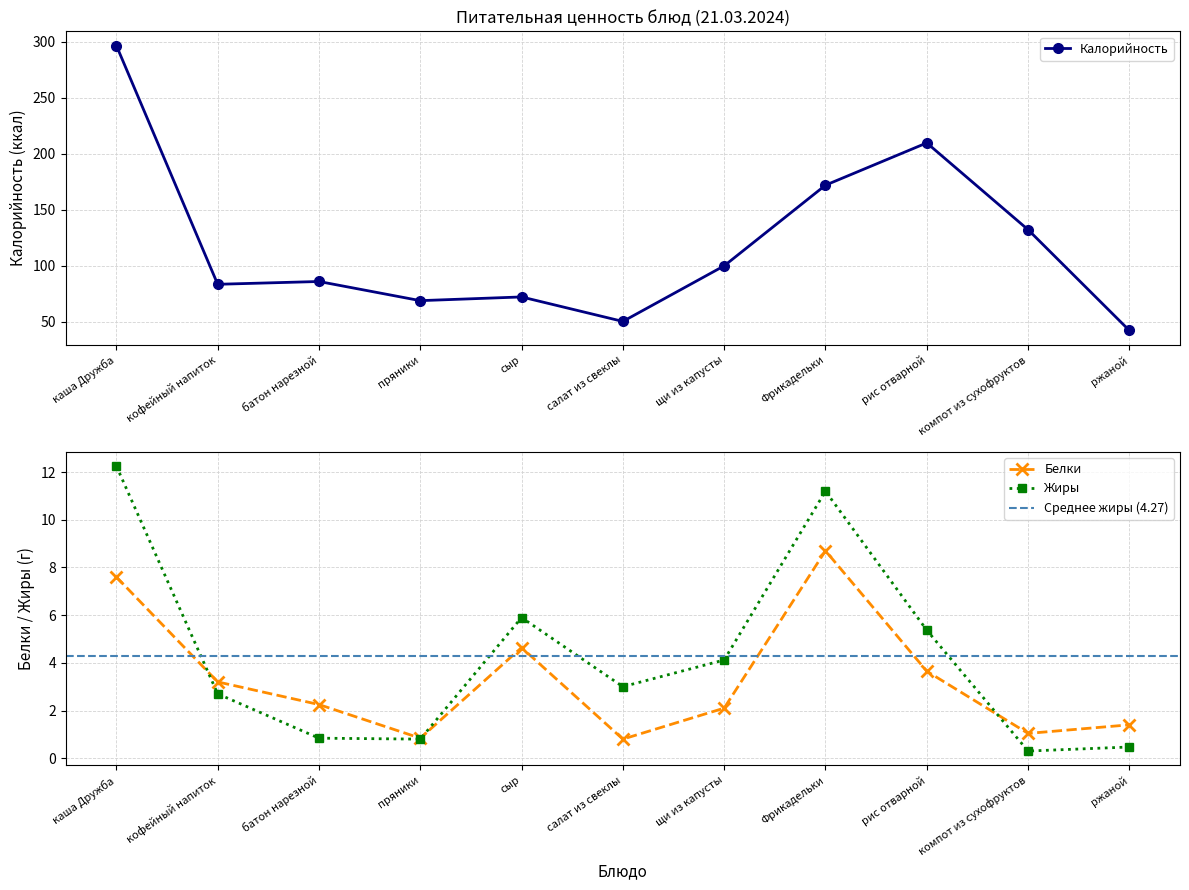

Does the chart have visible grid lines?

Yes